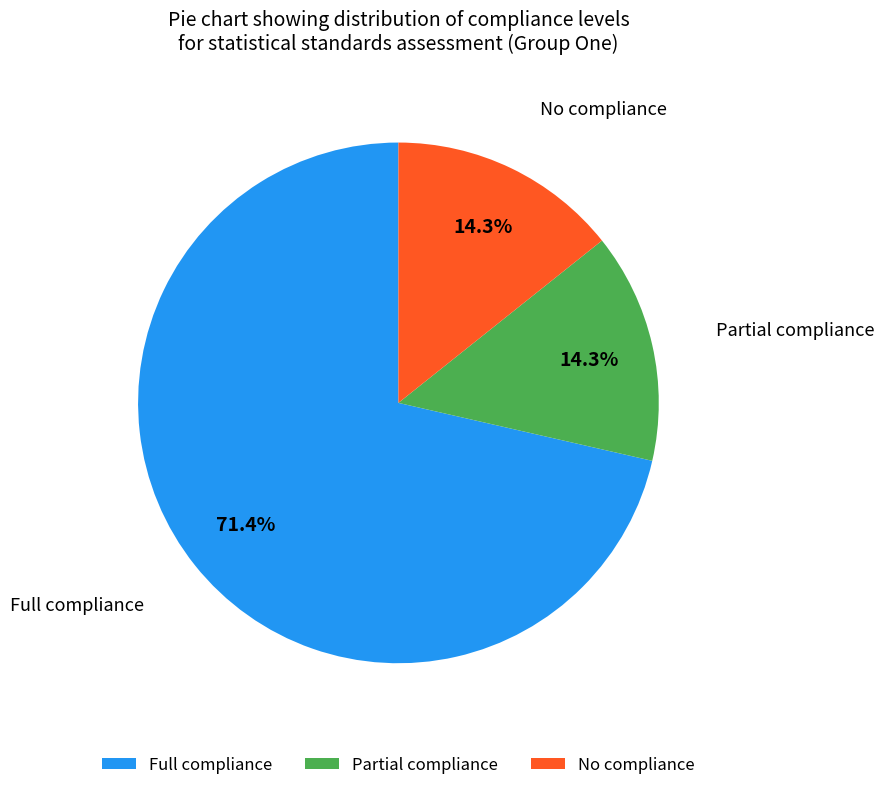

How many segments does this pie chart have?

3